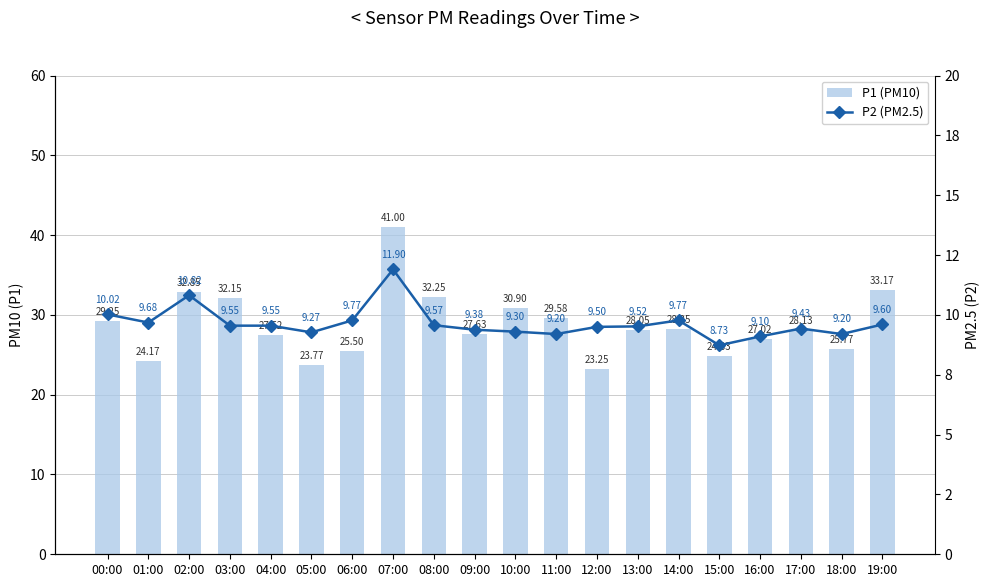

Reading left to right, list all the values displayed in this chart.

P1 (PM10): 29.2	24.2	32.9	32.1	27.5	23.8	25.5	41.0	32.2	27.6	30.9	29.6	23.2	28.1	28.2	24.8	27.0	28.1	25.8	33.2
P2 (PM2.5): 10.0	9.7	10.8	9.6	9.6	9.3	9.8	11.9	9.6	9.4	9.3	9.2	9.5	9.5	9.8	8.7	9.1	9.4	9.2	9.6